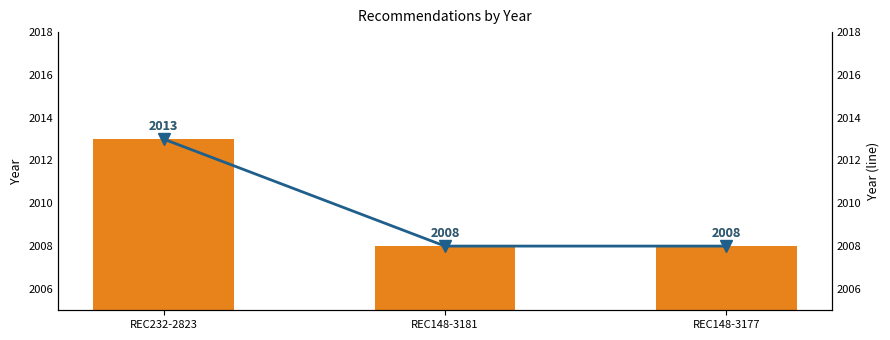

Count the number of data series in this chart.

2